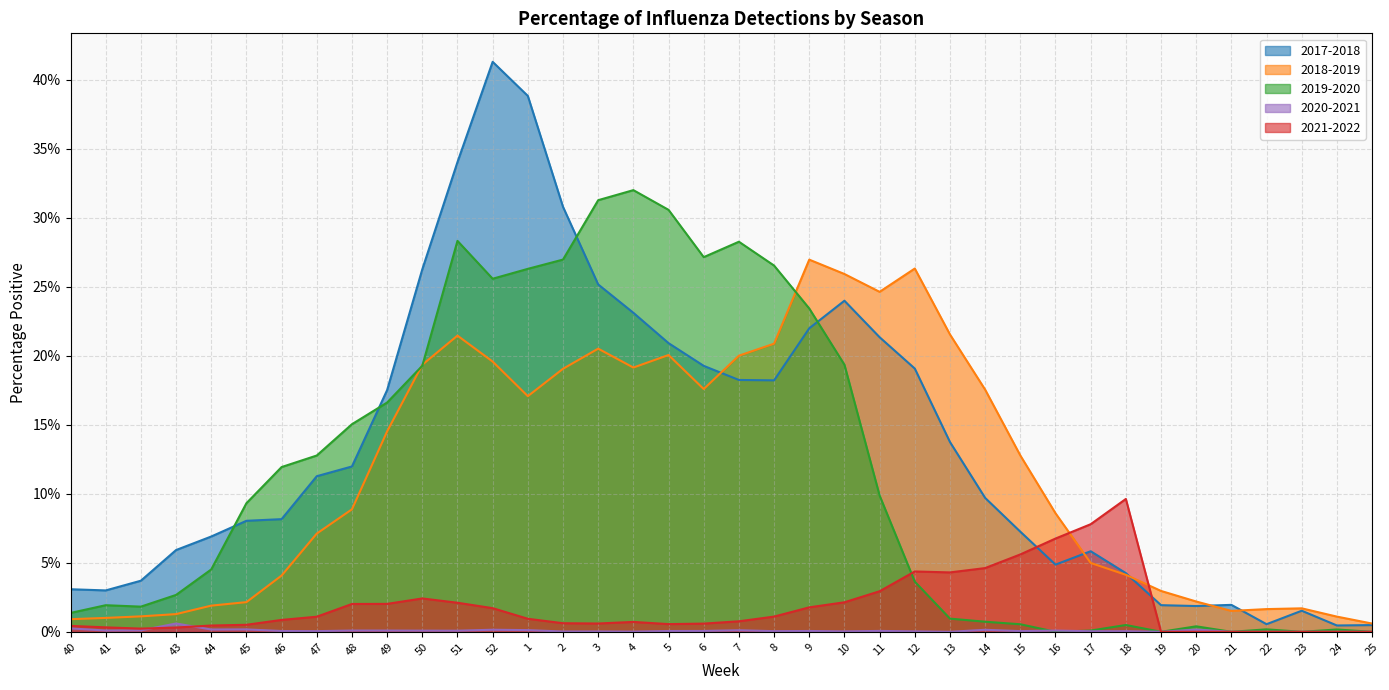

Which series changed the most between 12 and 16?

2018-2019